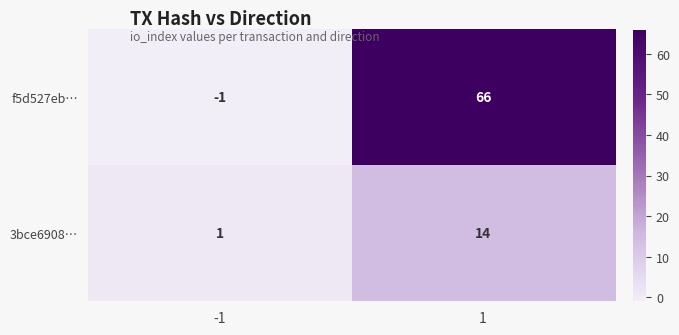

What is the maximum value for f5d527eb…?

66